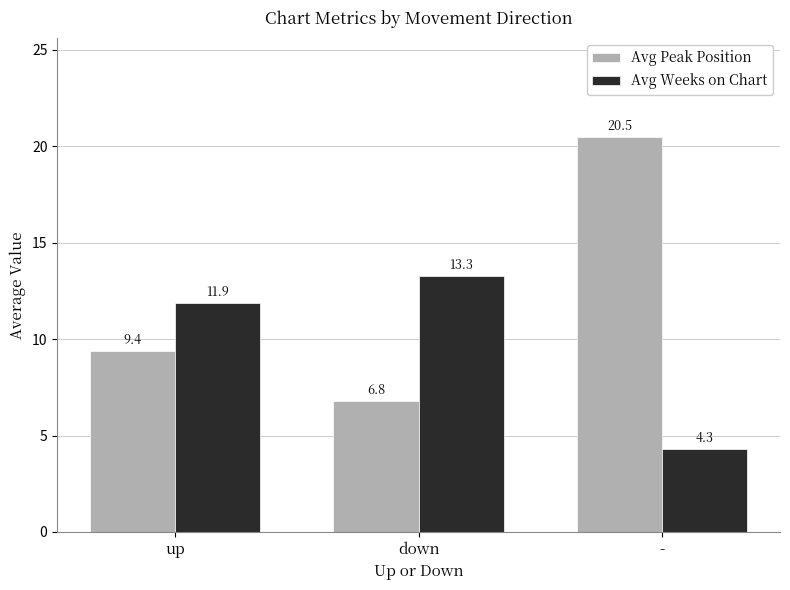

What is the label of the 3rd bar from the left?

-